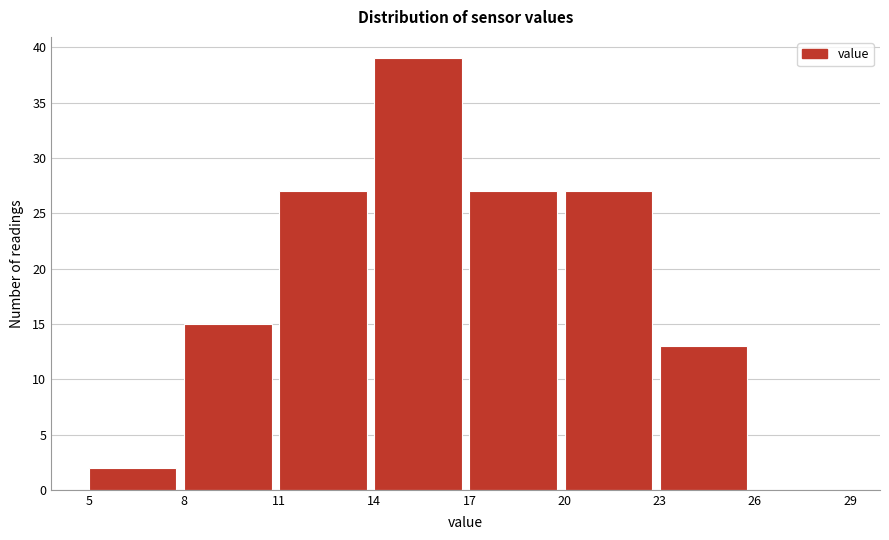

Reading left to right, list every bar in this chart as the range it spans on the x-axis followed by its height. The values are not printed on the chart, so give them approximately, as read against the axis.

5 to 8: 2
8 to 11: 15
11 to 14: 27
14 to 17: 39
17 to 20: 27
20 to 23: 27
23 to 26: 13
26 to 29: 0